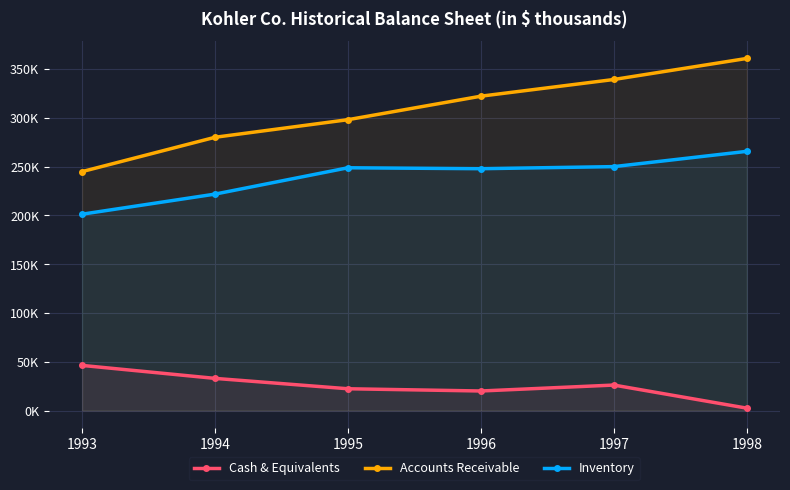

At 1997, list the series in order from largest to smallest.

Accounts Receivable, Inventory, Cash & Equivalents